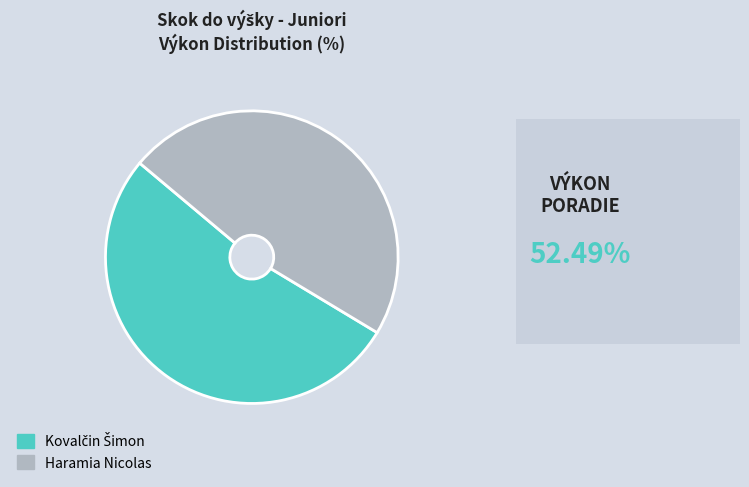

The Haramia Nicolas slice represents 48% of the pie. True or false?

True